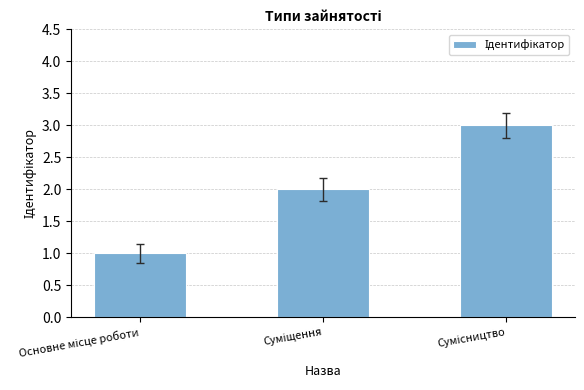

Does the chart contain any negative values?

No